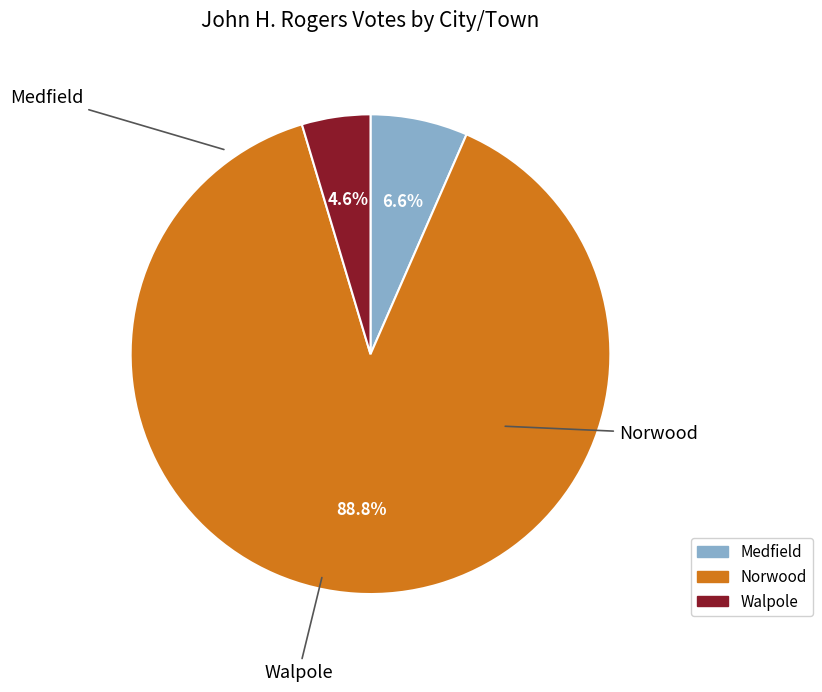

Rank the categories by value from lowest to highest.

Walpole, Medfield, Norwood